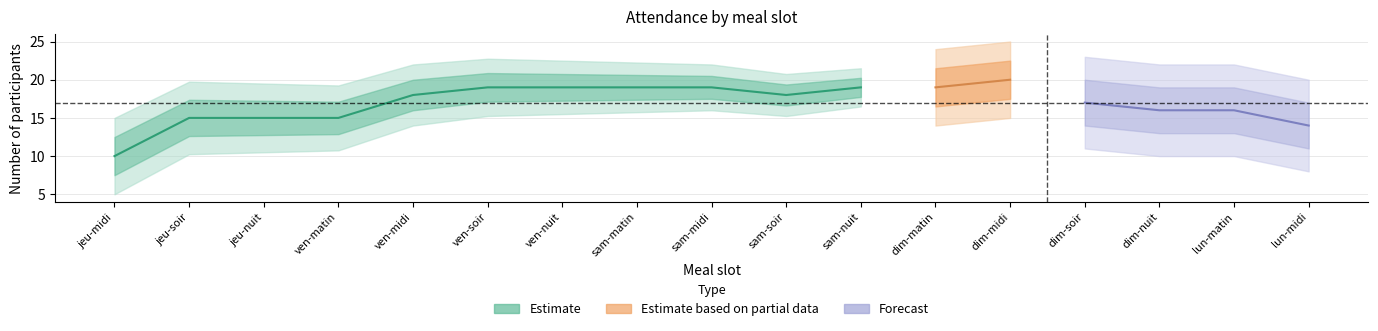

How many data points does each series have?

17